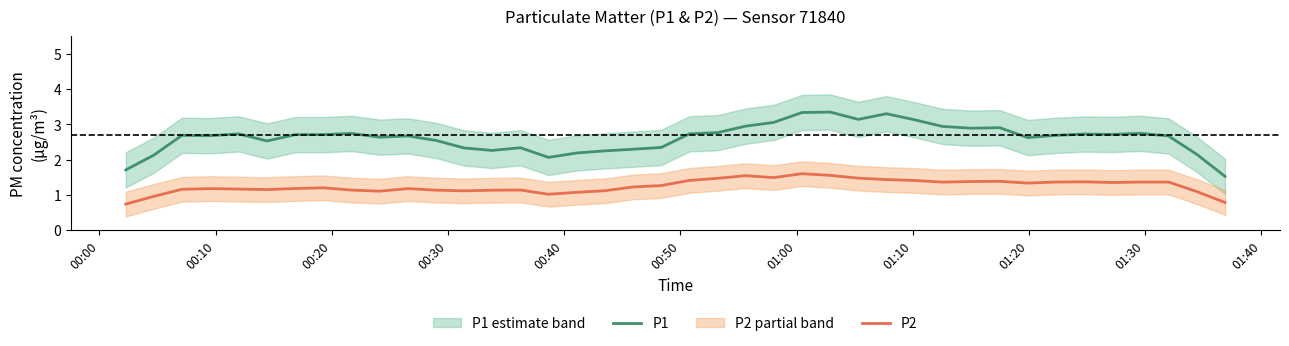

How many interior local peaks does the P1 series have?

10